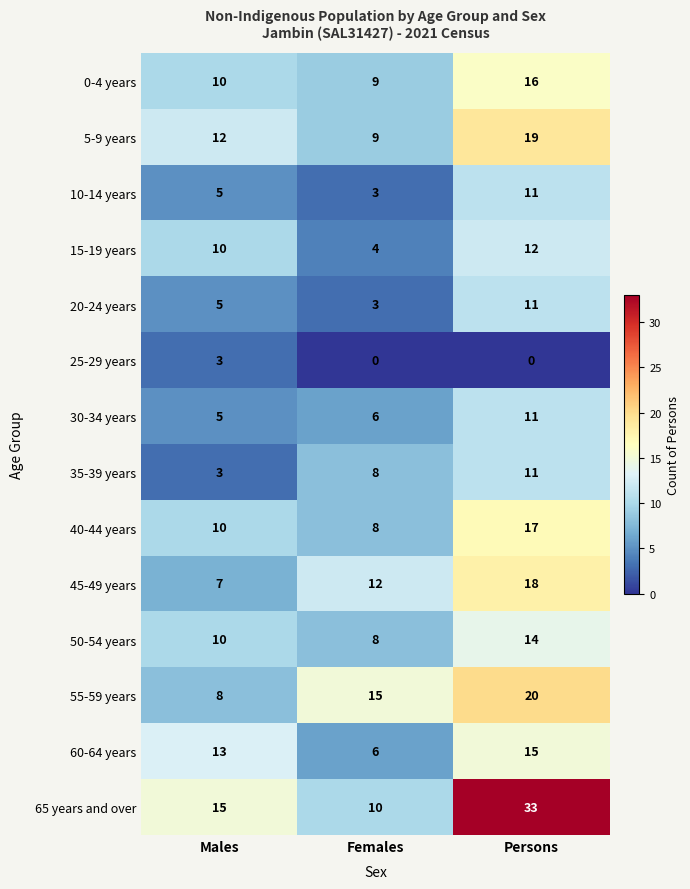

What is the sum of the 55-59 years values at Persons and Males?

28